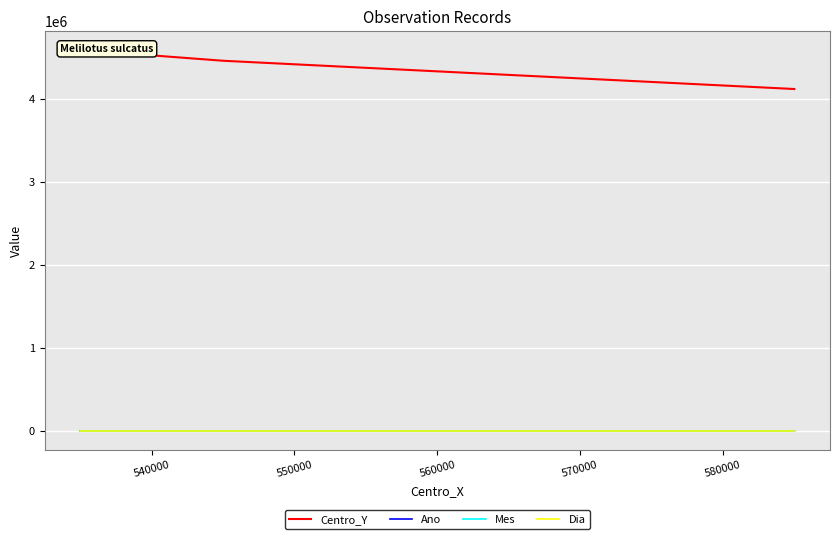

What is the sum of all Ano values?

8063